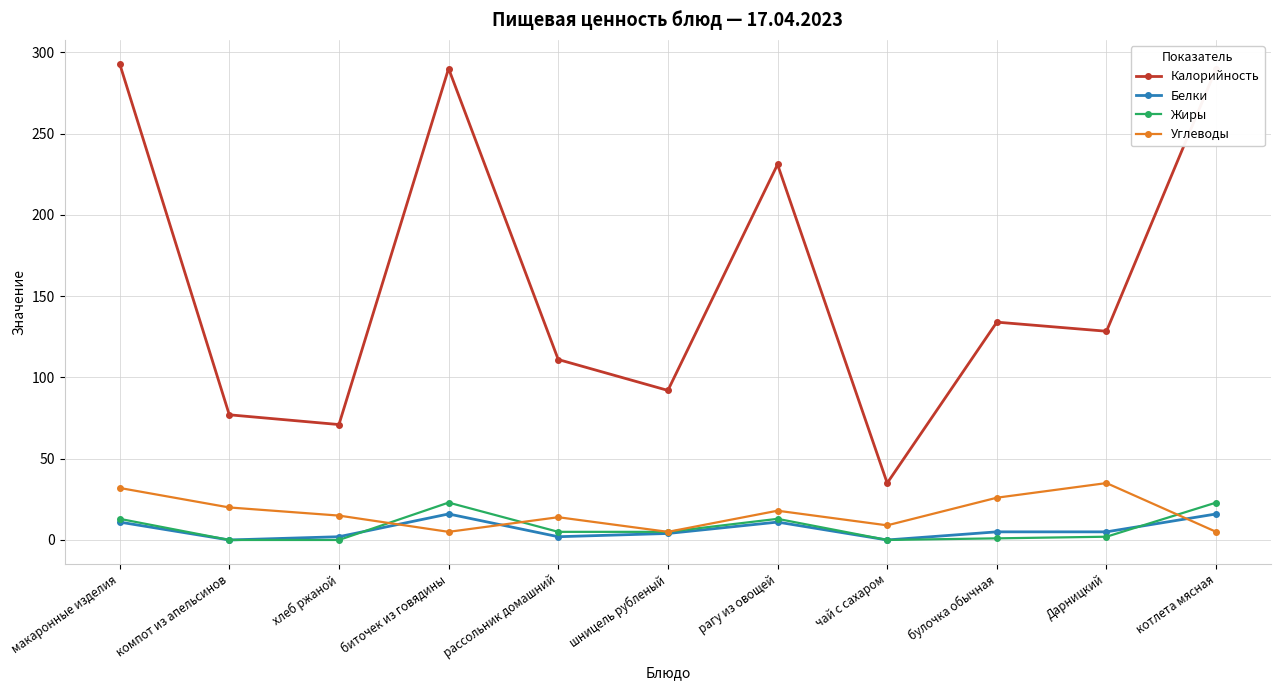

True or false: Углеводы and Калорийность intersect in this chart.

False